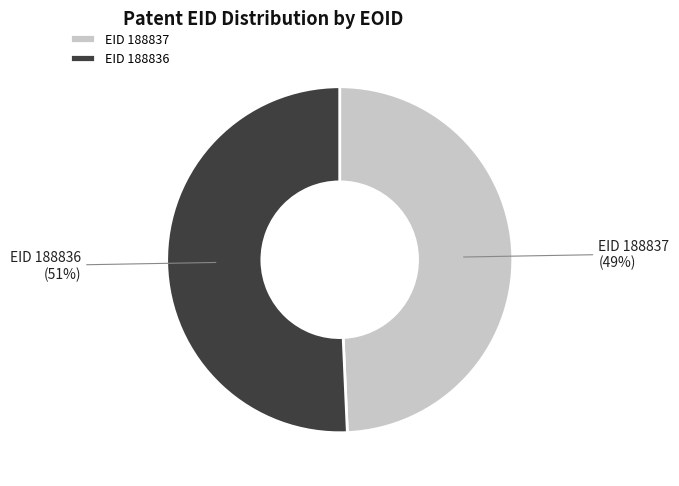

Rank the categories by value from lowest to highest.

EID 188837, EID 188836